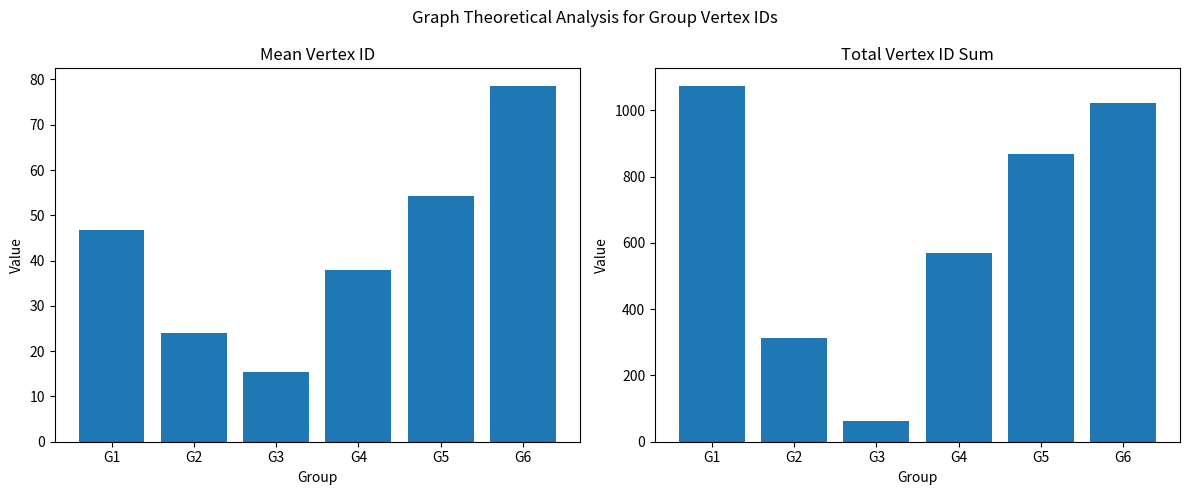

Reading left to right, what are all the values shown in this chart?

Mean Vertex ID: 46.7	24.0	15.5	38.0	54.2	78.5
Total Vertex ID Sum: 1073.0	312.0	62.0	570.0	868.0	1021.0